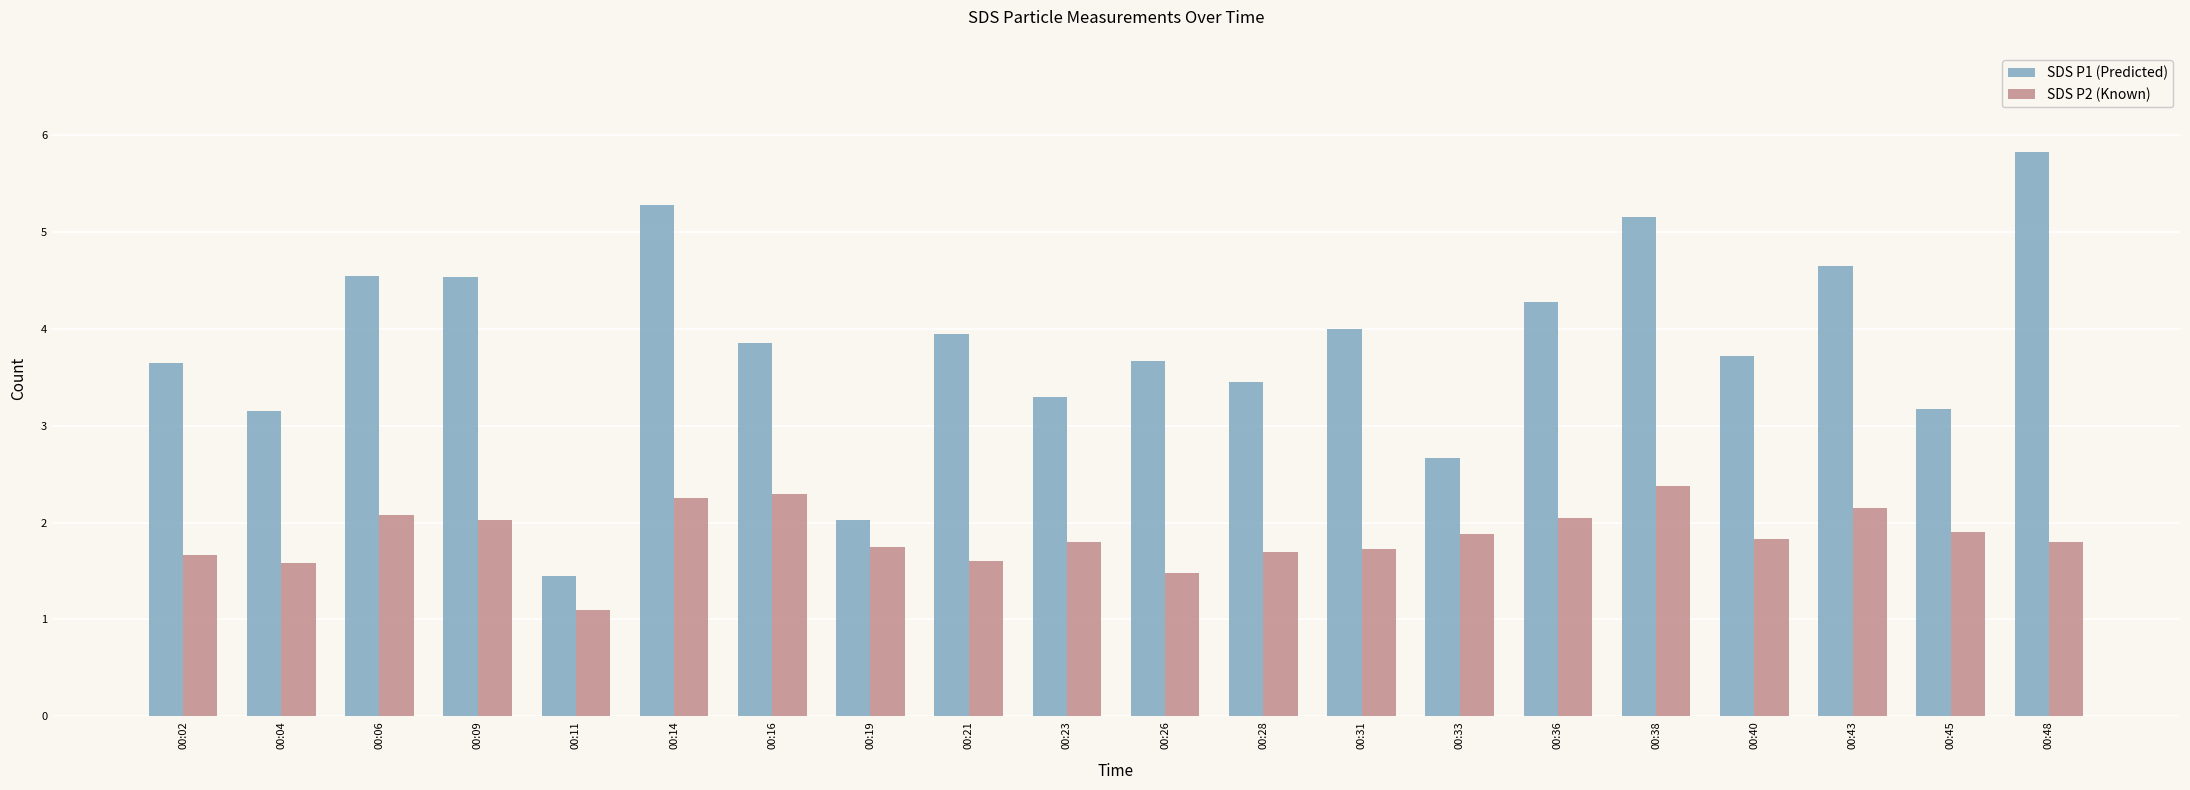

What is the difference between the highest and lowest values at 00:26?

2.2